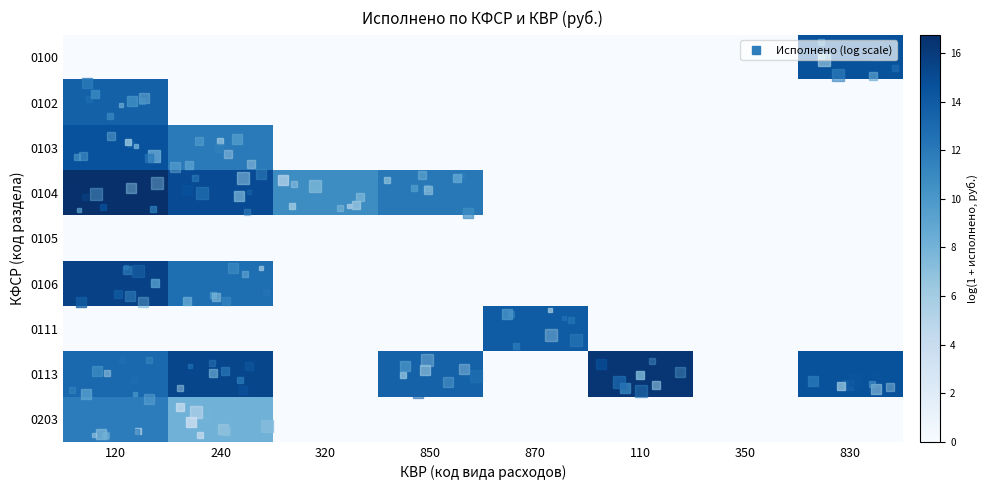

Reading left to right, transcribe all the data shown in this chart.

0100: 120=0.0	240=0.0	320=0.0	850=0.0	870=0.0	110=0.0	350=0.0	830=14.6
0102: 120=13.6	240=0.0	320=0.0	850=0.0	870=0.0	110=0.0	350=0.0	830=0.0
0103: 120=14.6	240=12.0	320=0.0	850=0.0	870=0.0	110=0.0	350=0.0	830=0.0
0104: 120=16.7	240=14.9	320=10.8	850=12.1	870=0.0	110=0.0	350=0.0	830=0.0
0105: 120=0.0	240=0.0	320=0.0	850=0.0	870=0.0	110=0.0	350=0.0	830=0.0
0106: 120=15.6	240=12.7	320=0.0	850=0.0	870=0.0	110=0.0	350=0.0	830=0.0
0111: 120=0.0	240=0.0	320=0.0	850=0.0	870=13.9	110=0.0	350=0.0	830=0.0
0113: 120=13.1	240=15.3	320=0.0	850=13.5	870=0.0	110=16.3	350=0.0	830=14.6
0203: 120=11.8	240=8.1	320=0.0	850=0.0	870=0.0	110=0.0	350=0.0	830=0.0